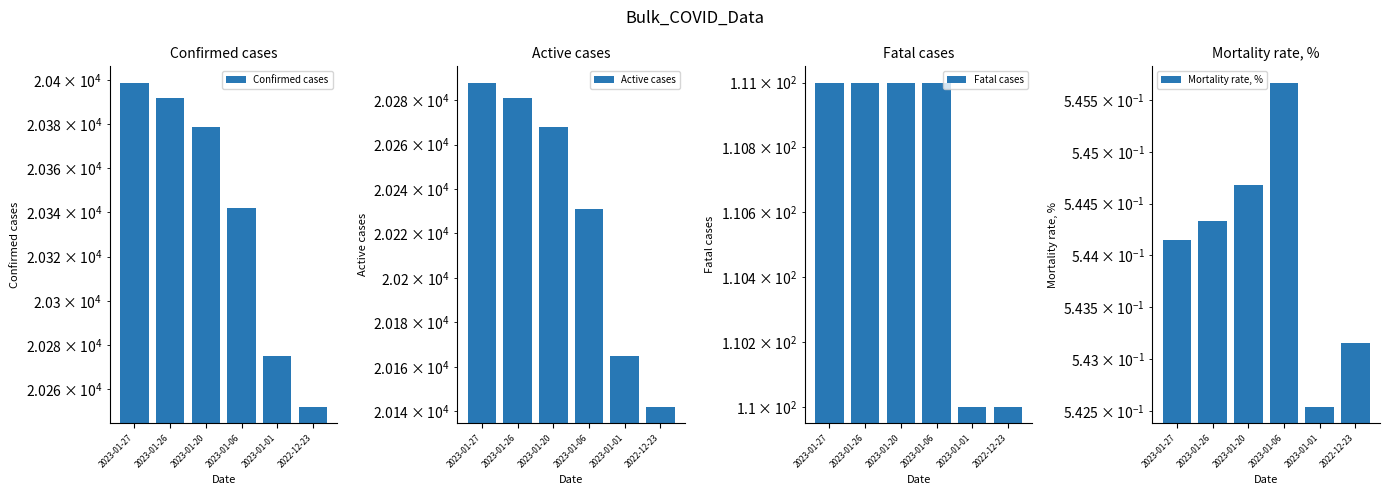

The value of Fatal cases at 2022-12-23 is 33.7. True or false?

False